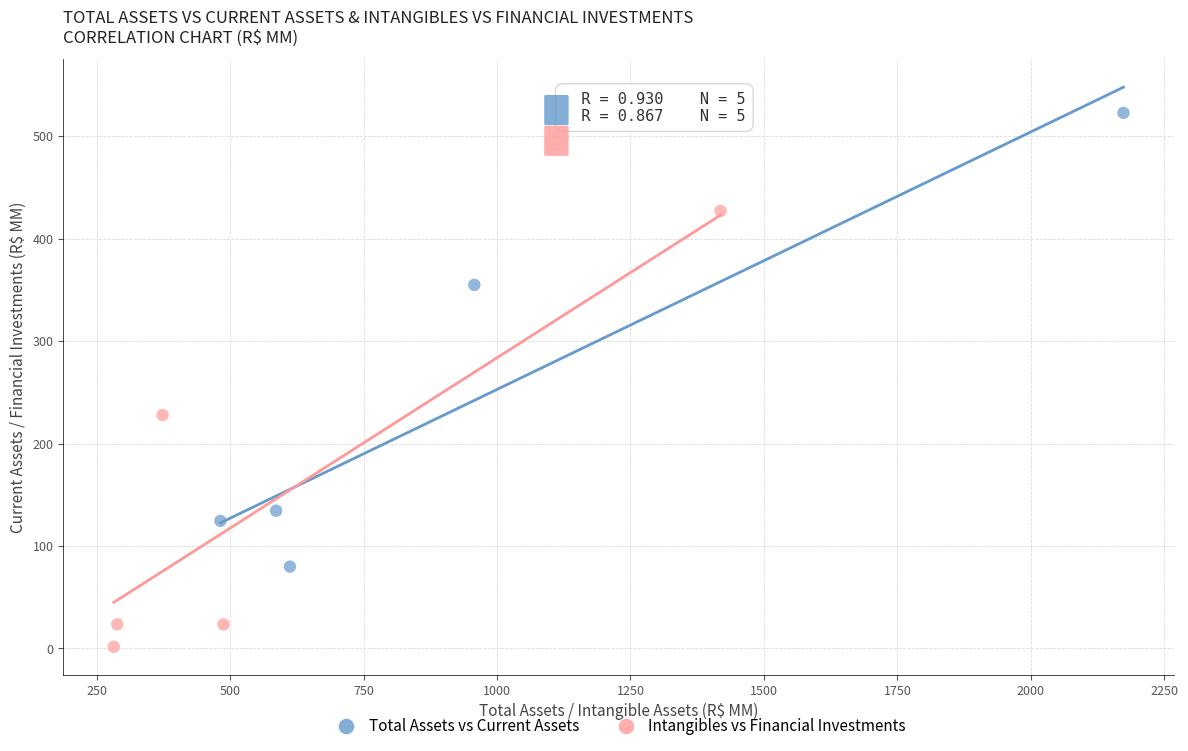

Which series contains the lowest Y value?

Intangibles vs Financial Investments